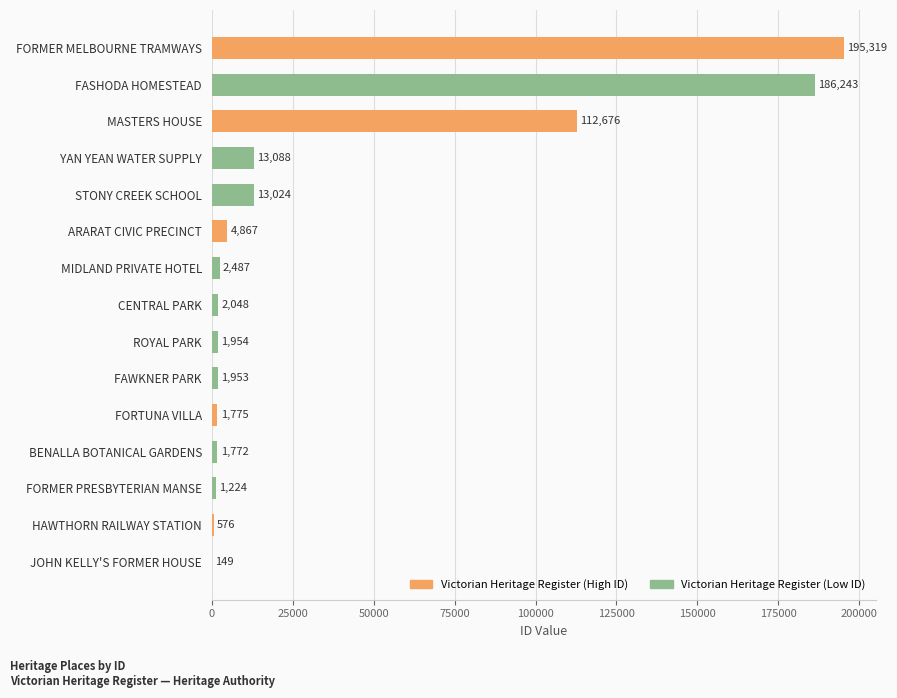

Approximately how many times larger is the value at FORTUNA VILLA compared to FORMER PRESBYTERIAN MANSE?

1.5